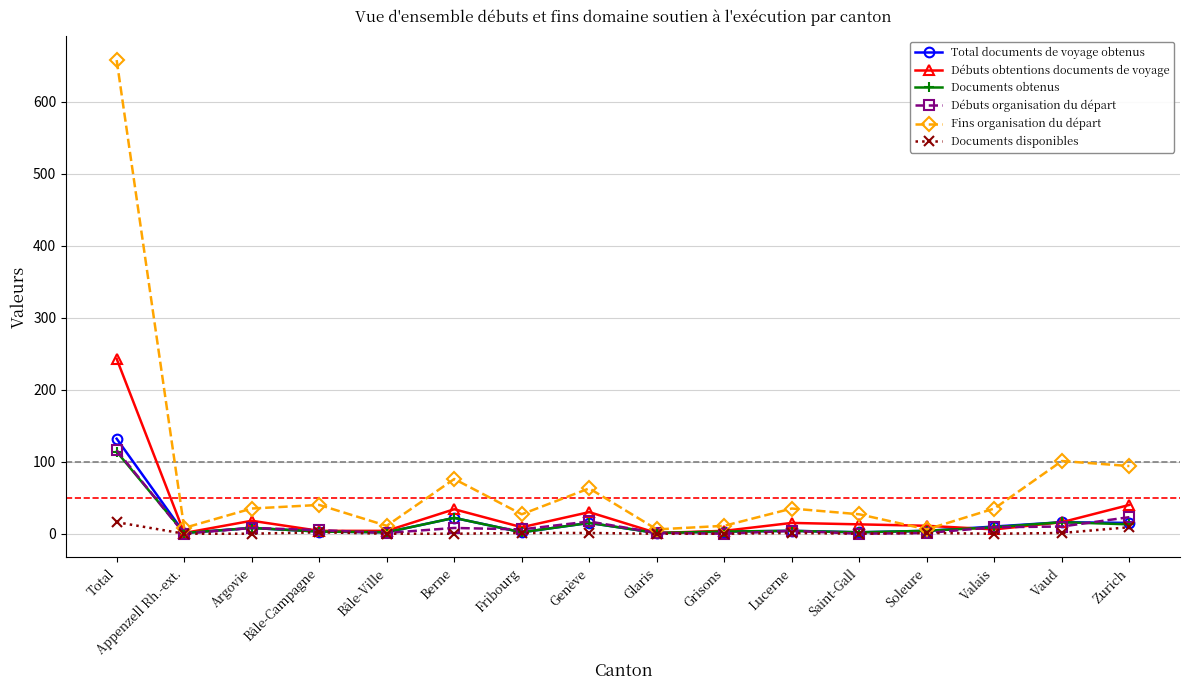

What is the maximum value shown in the chart?

658